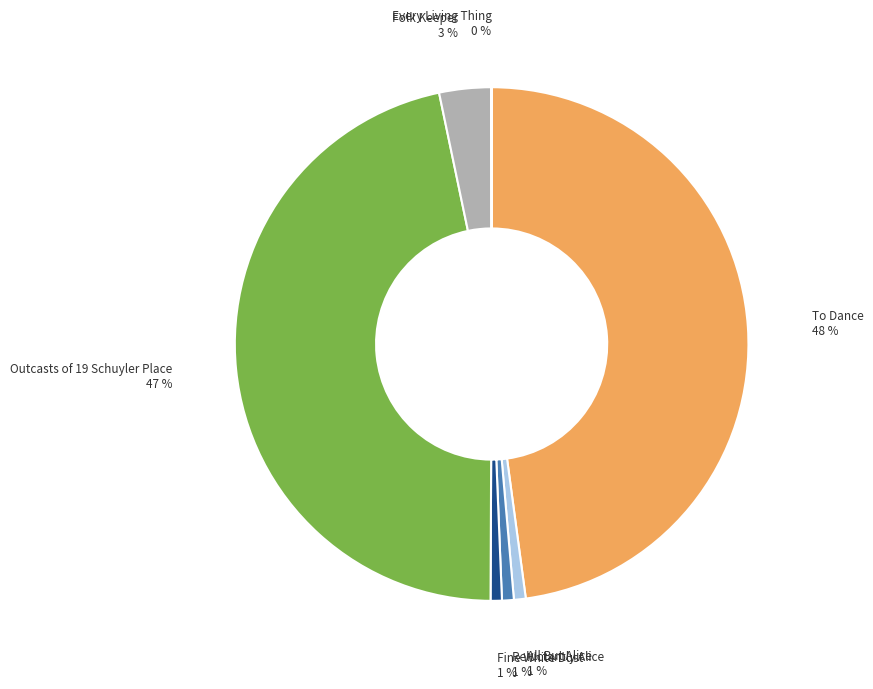

To the nearest percent, what is the average slice percentage?

14%